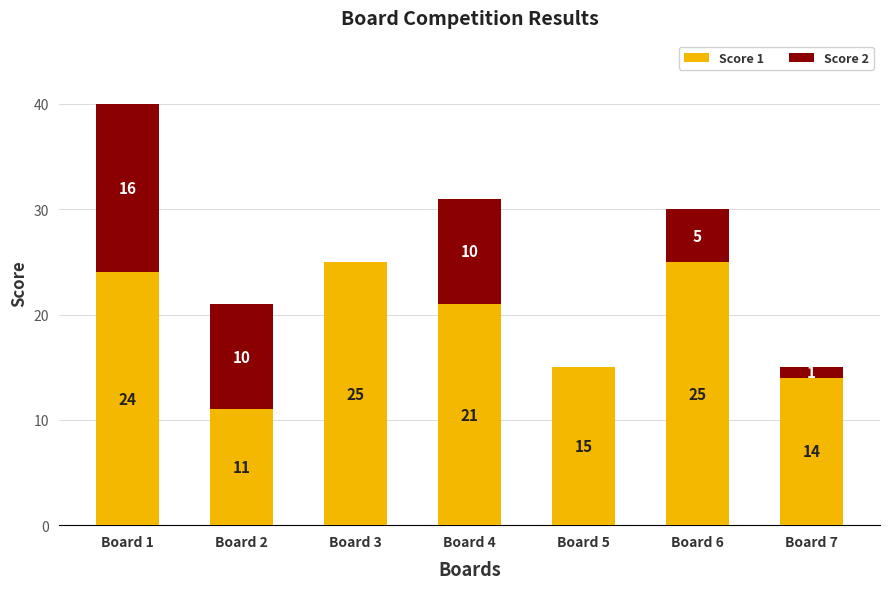

The Score 1 series shows 22 at Board 7. True or false?

False